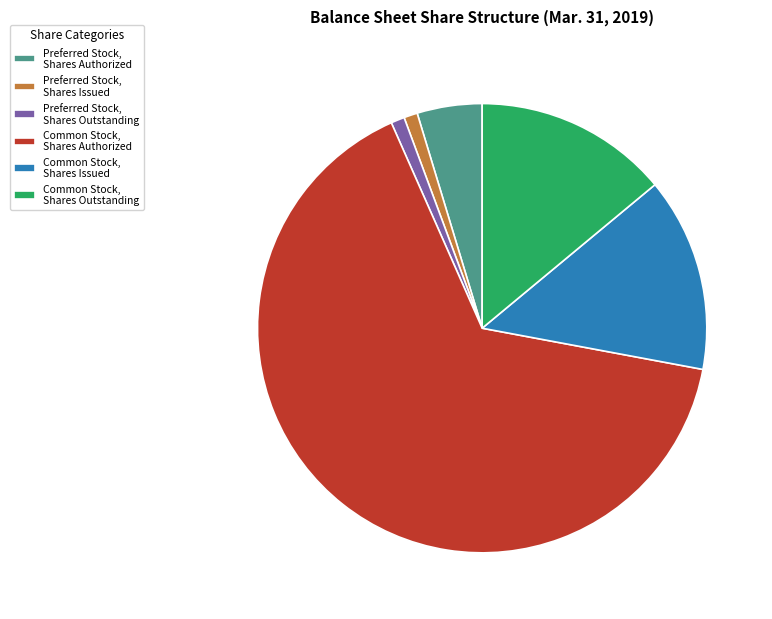

Which category has the biggest portion of the pie?

Common Stock, Shares Authorized